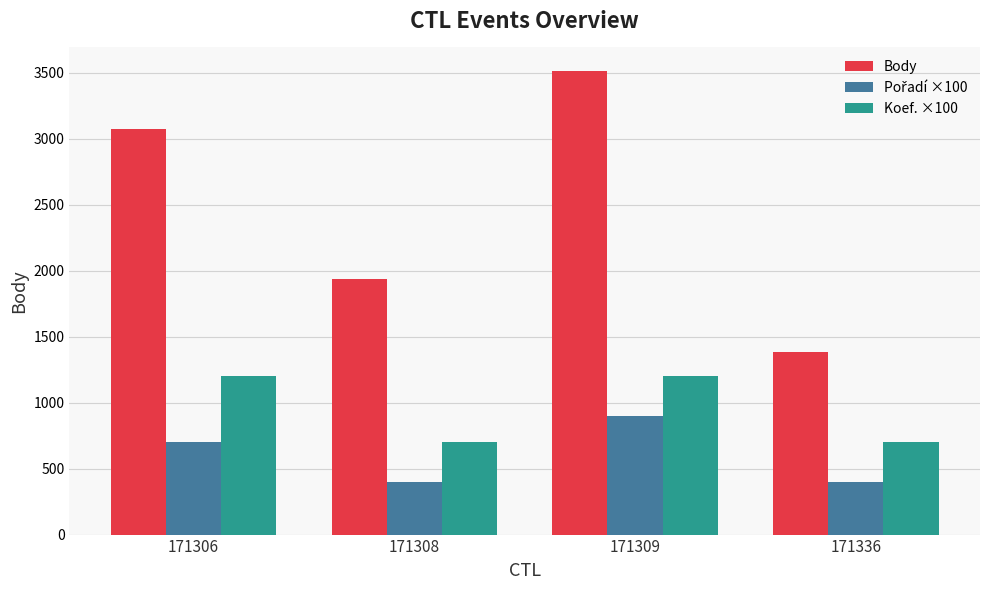

What is the sum of all Koef. ×100 values?

3800